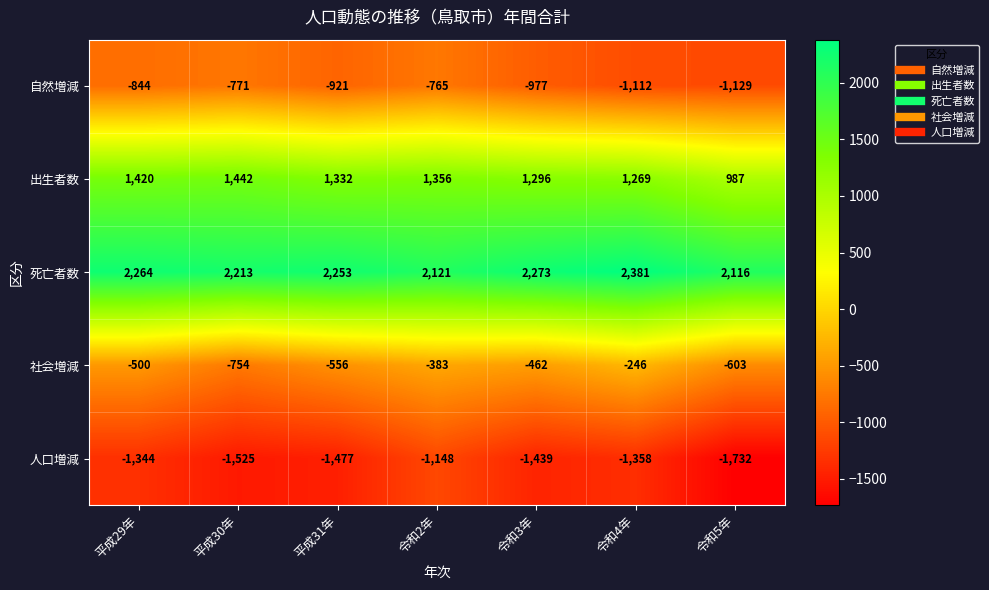

What is the sum of all 社会増減 values?

-3504